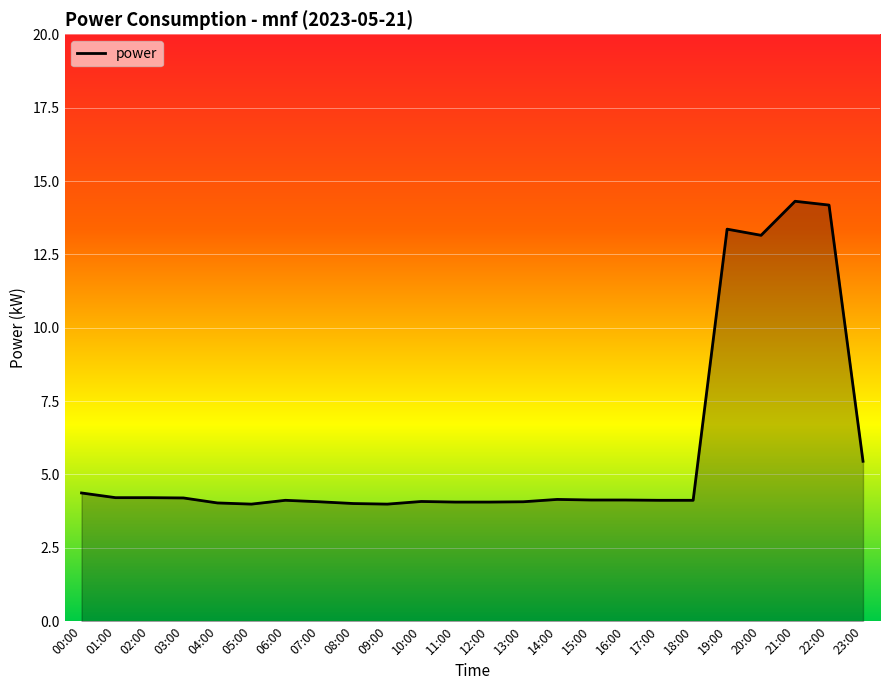

At which label is the value closest to 9?

23:00